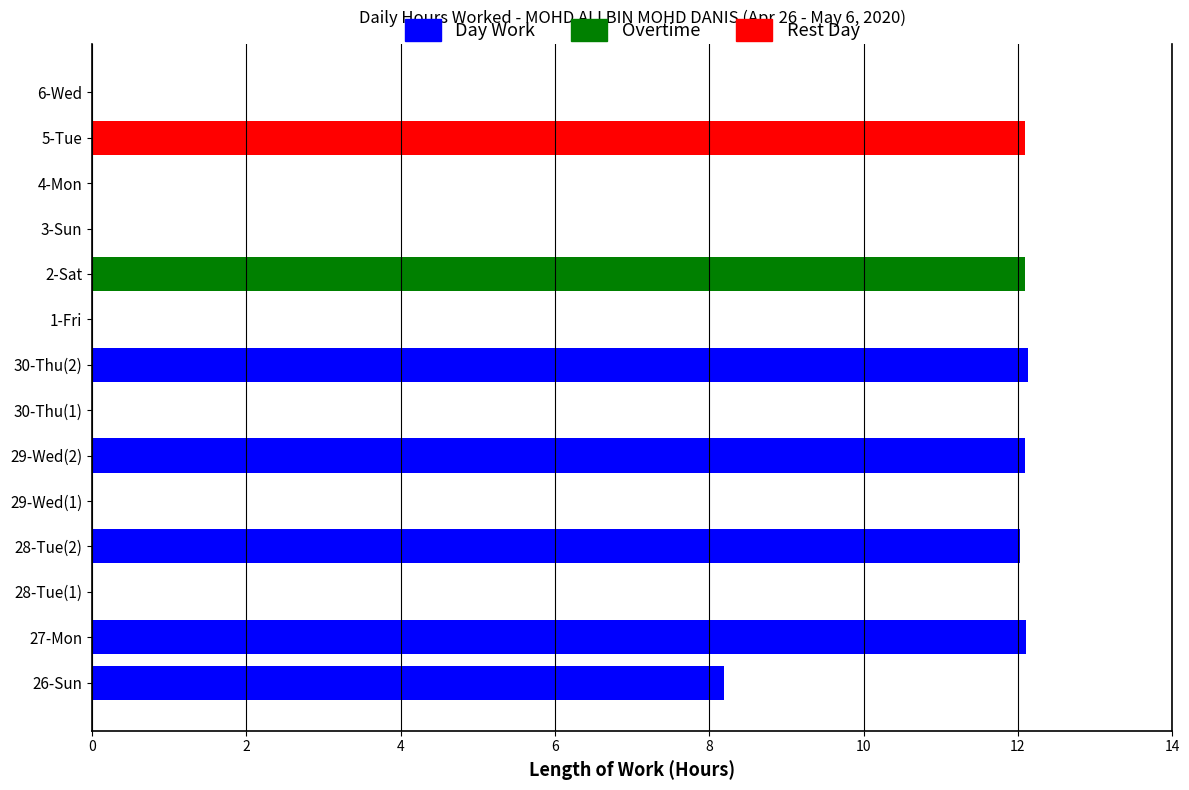

What is the label of the 3rd bar from the right?

4-Mon